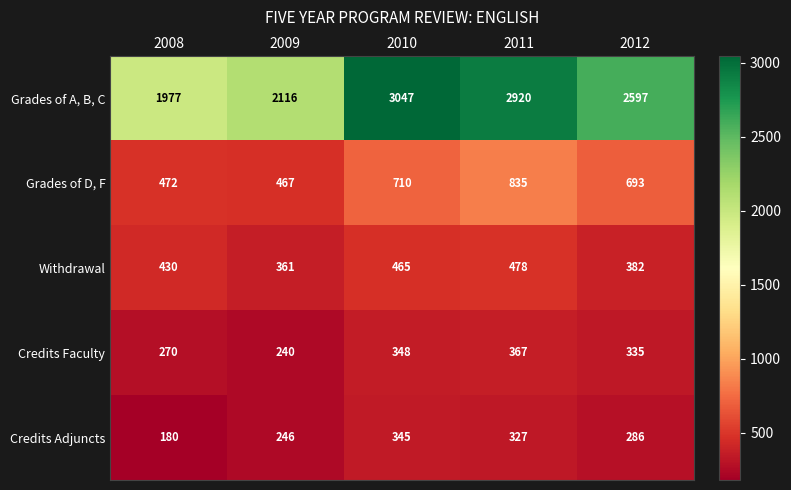

Reading left to right, list all the values displayed in this chart.

Grades of A, B, C: 2008=1977	2009=2116	2010=3047	2011=2920	2012=2597
Grades of D, F: 2008=472	2009=467	2010=710	2011=835	2012=693
Withdrawal: 2008=430	2009=361	2010=465	2011=478	2012=382
Credits Faculty: 2008=270	2009=240	2010=348	2011=367	2012=335
Credits Adjuncts: 2008=180	2009=246	2010=345	2011=327	2012=286